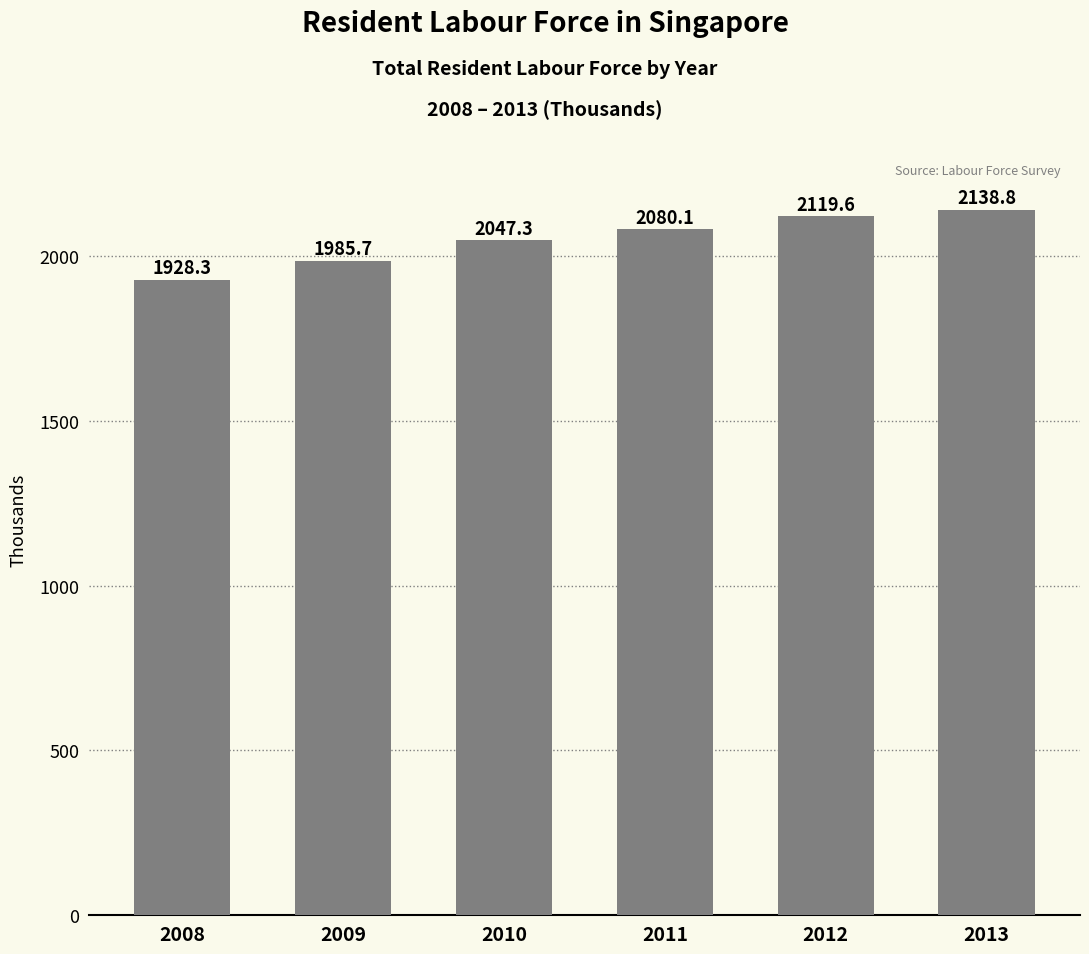

Rank the categories by value from lowest to highest.

2008, 2009, 2010, 2011, 2012, 2013